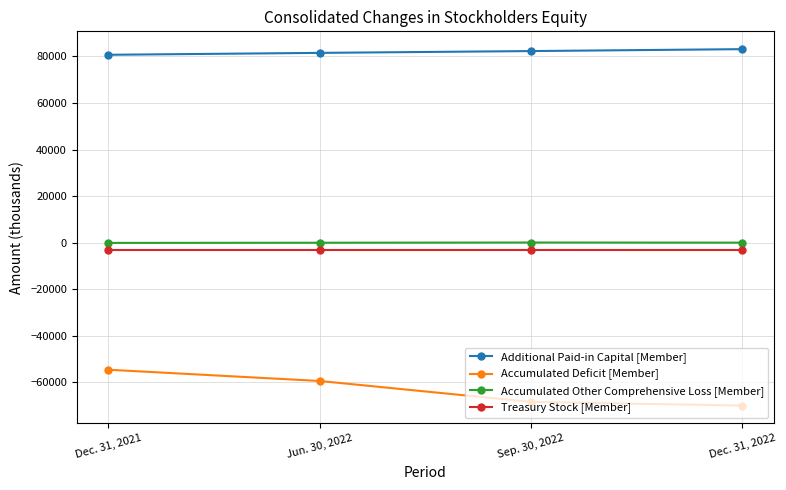

Is this an area chart (filled region under the line)?

No